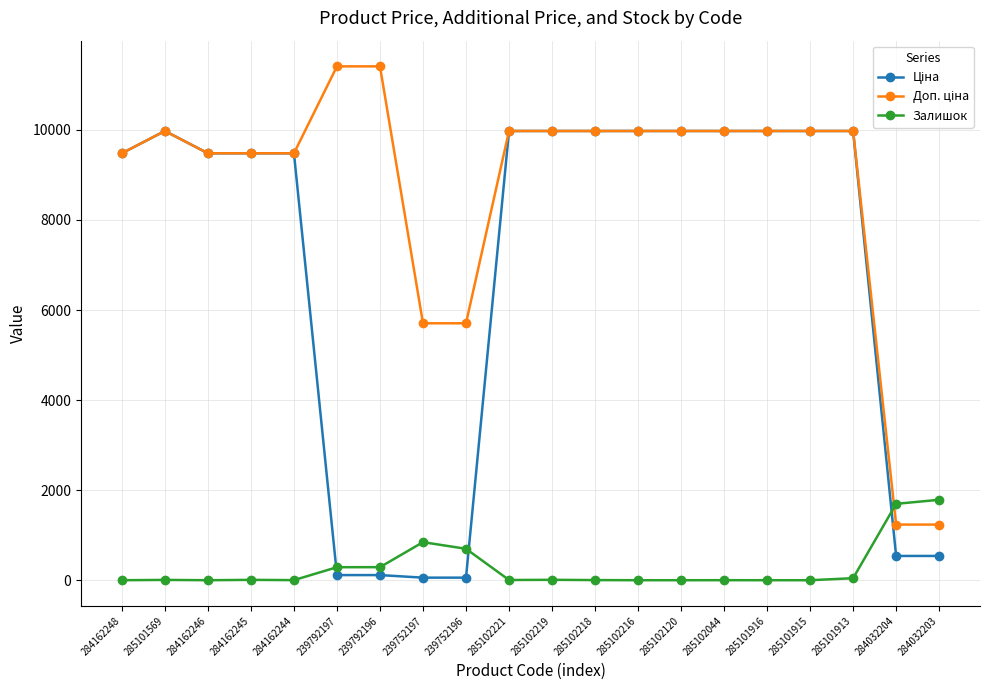

What is the label of the 10th point from the right?

285102219